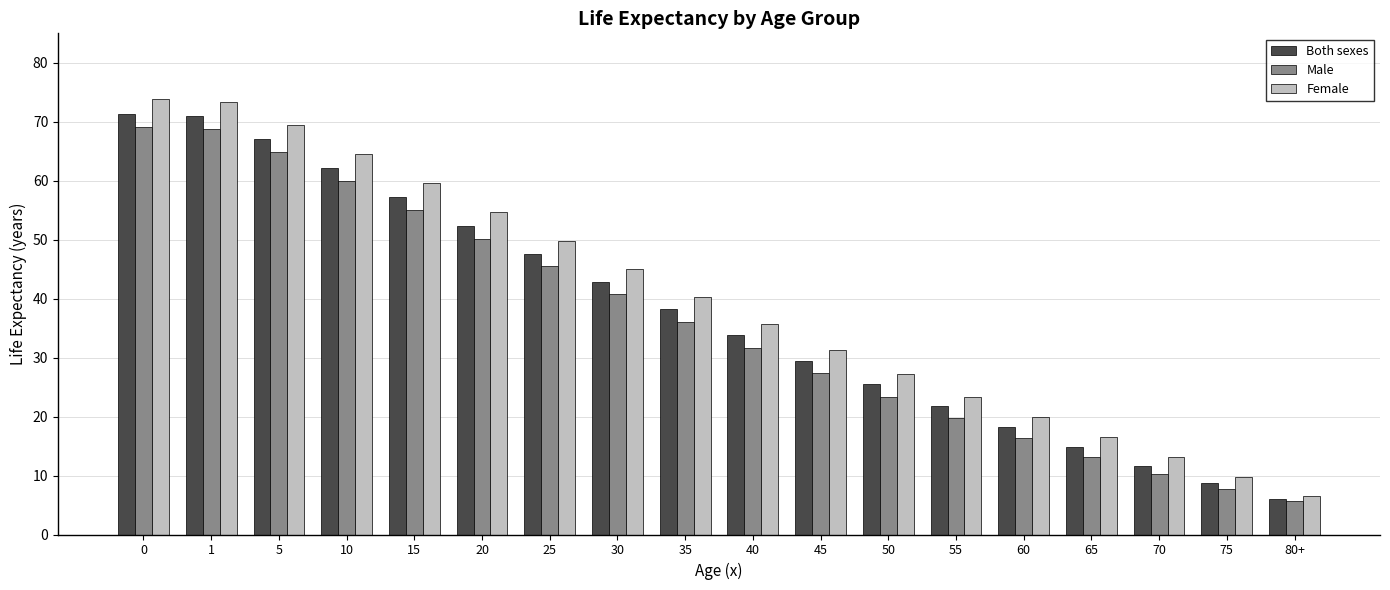

Which series has the widest spread of values?

Female